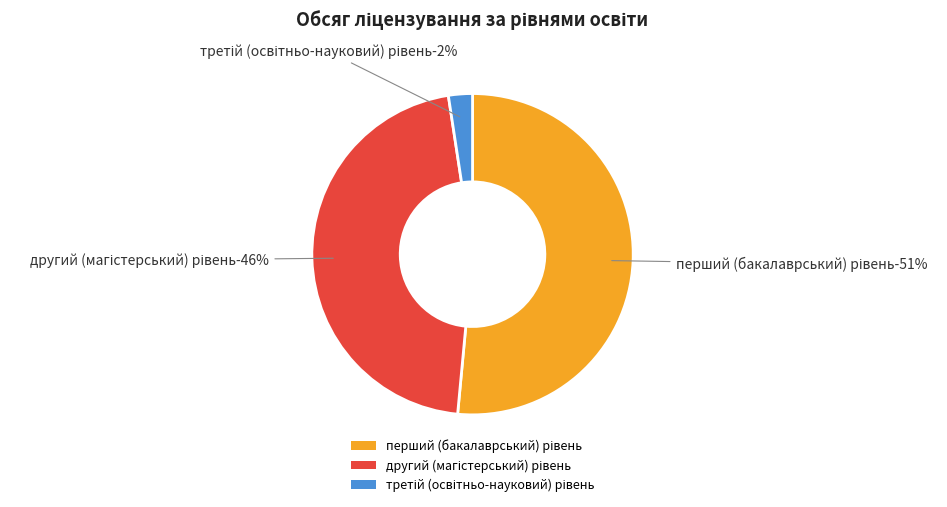

What is the majority slice?

перший (бакалаврський) рівень